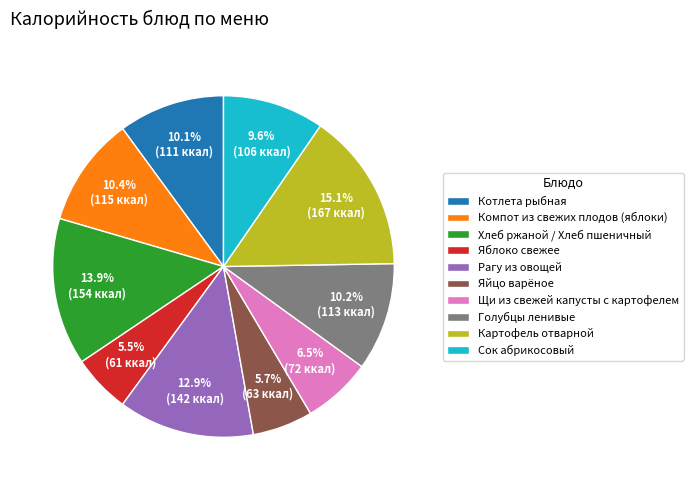

Between Щи из свежей капусты с картофелем and Голубцы ленивые, which is larger?

Голубцы ленивые